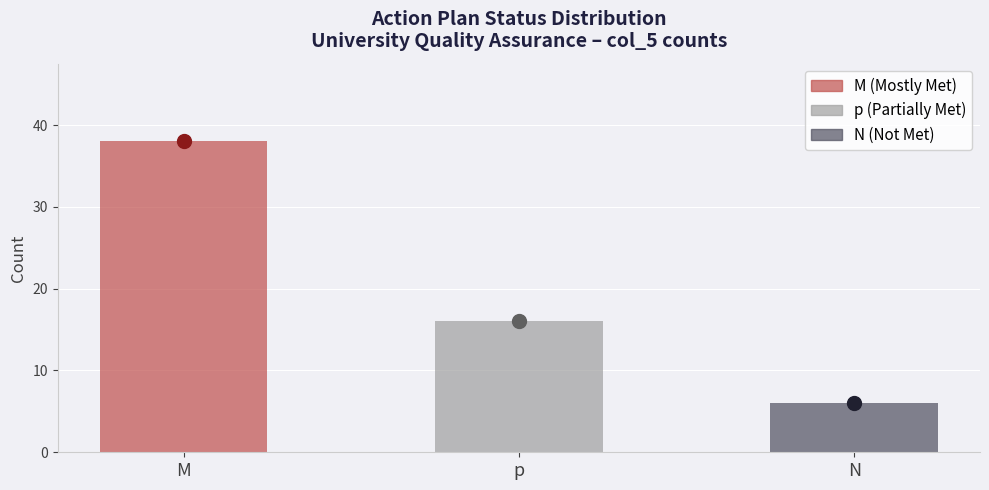

Where does the data first go above 16?

M